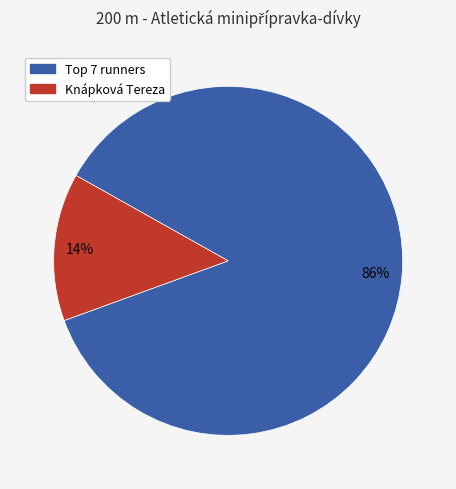

To the nearest percent, what is the average slice percentage?

50%